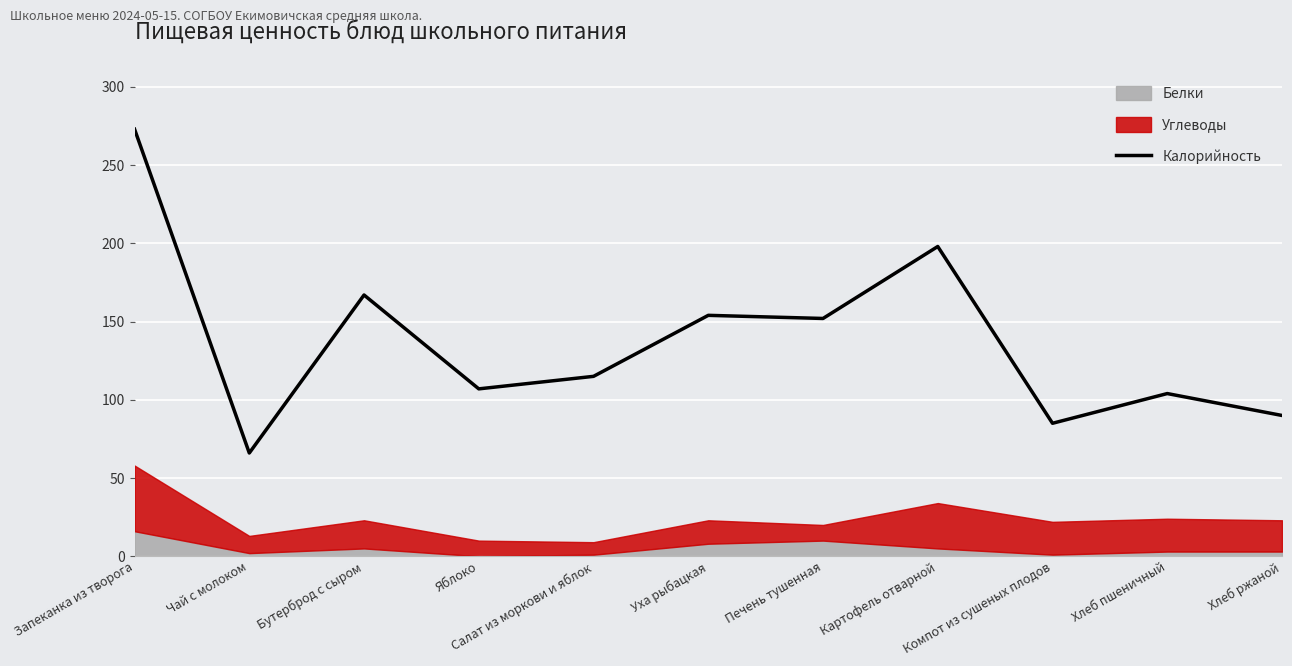

What position from the right is Чай с молоком?

10